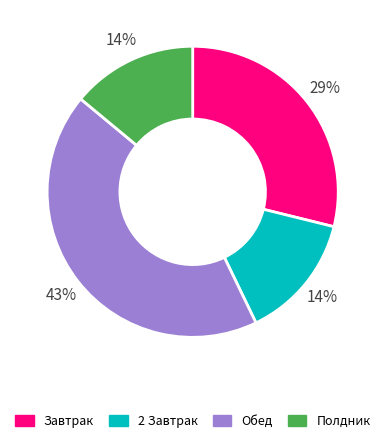

Which slice is the largest?

Обед